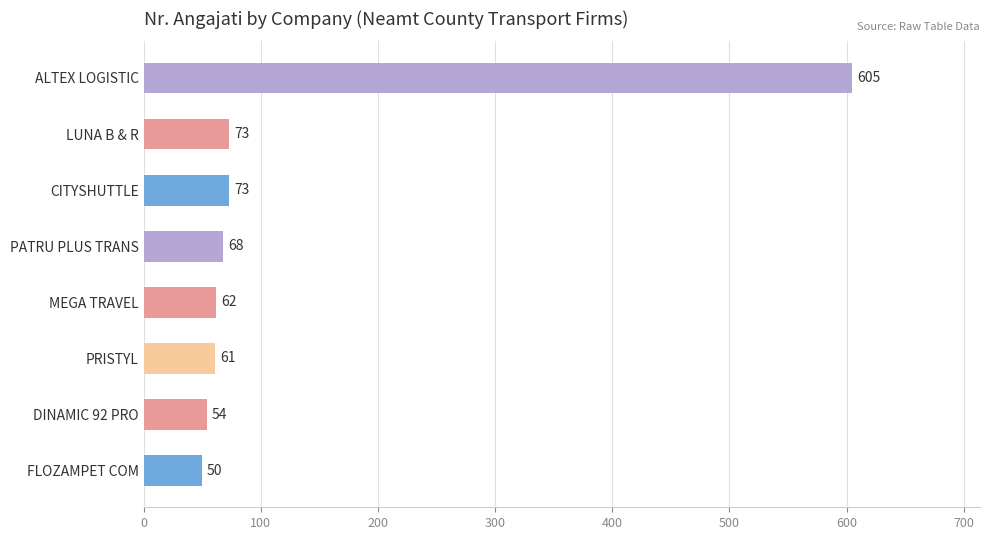

What is the sum of all values?

1046